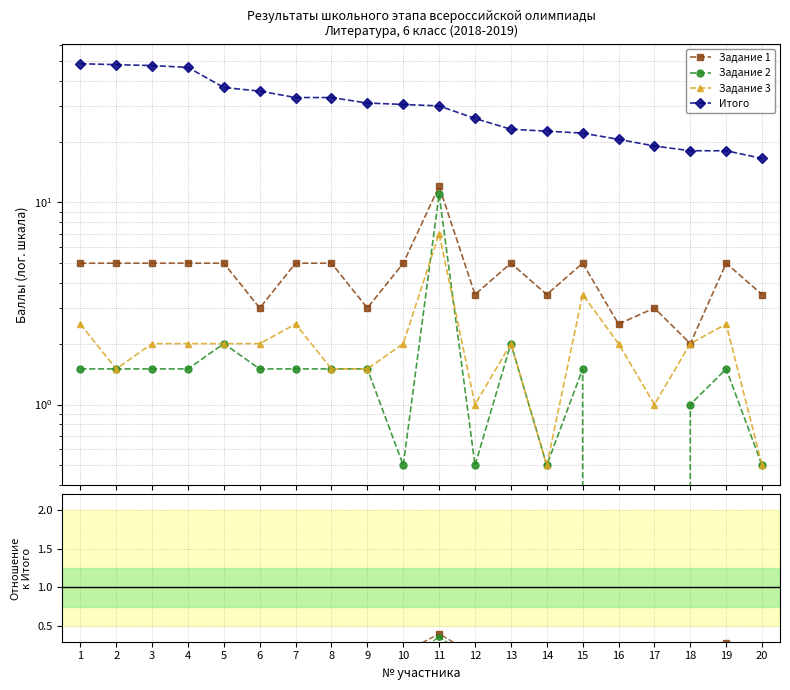

True or false: Итого and Задание 1 intersect in this chart.

False